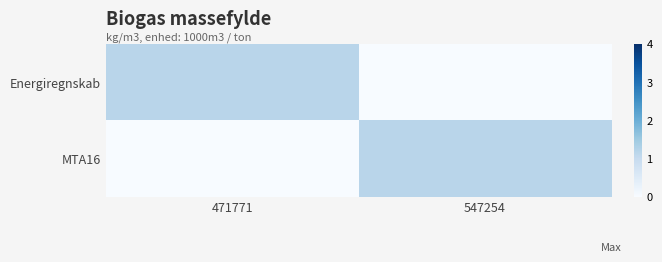

Reading right to left, transcribe all the data shown in this chart.

Energiregnskab: 547254=0.0	471771=1.2
MTA16: 547254=1.2	471771=0.0